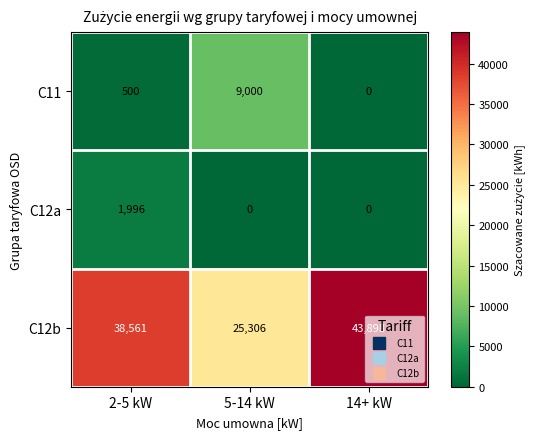

At how many categories does at least one series exceed 12866?

3